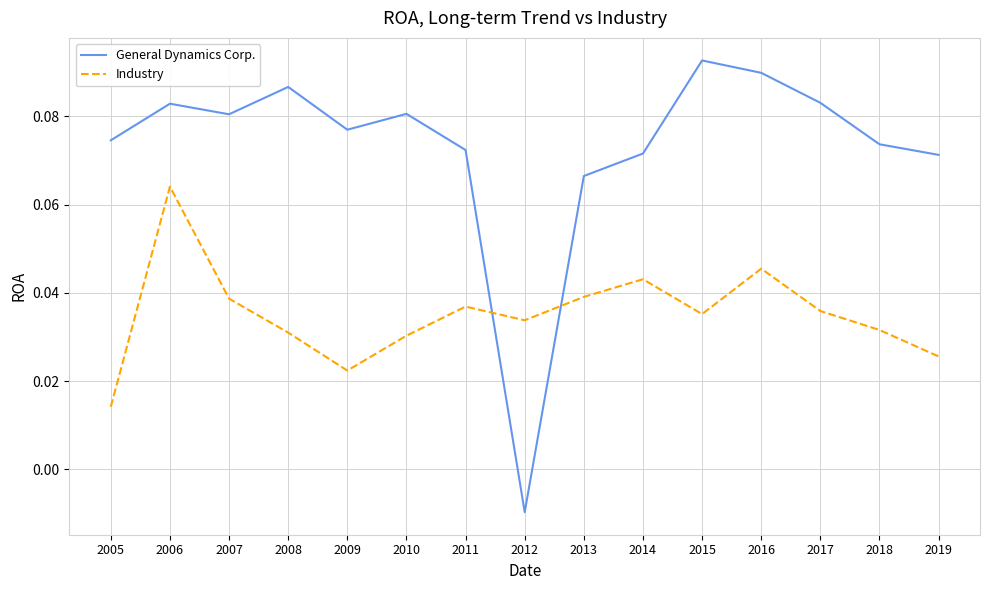

How many lines are shown in the chart?

2